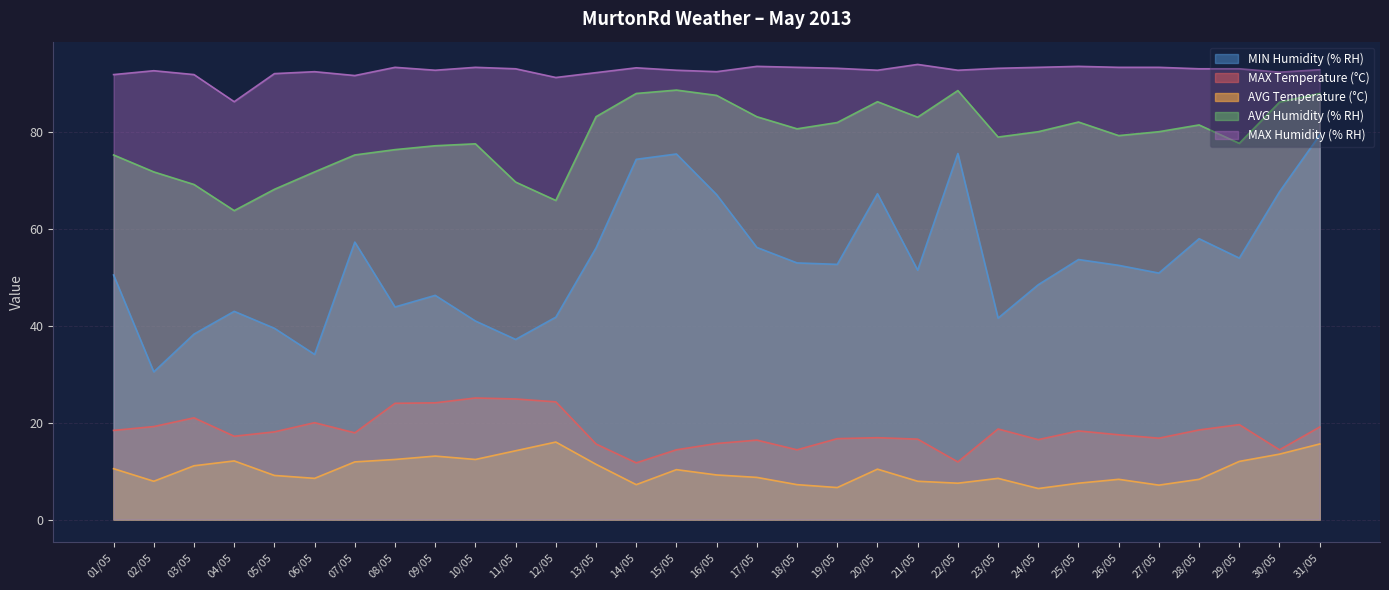

What is the difference between the AVG Temperature (°C) values at 22/05 and 15/05?

2.8